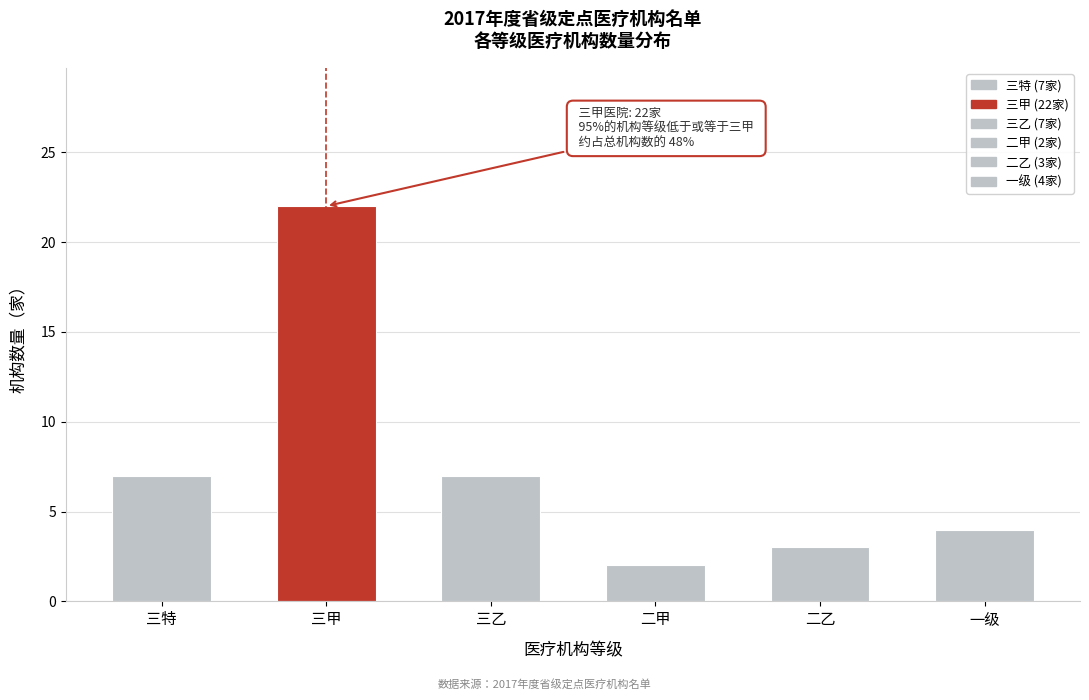

Reading left to right, what are all the values shown in this chart?

7	22	7	2	3	4